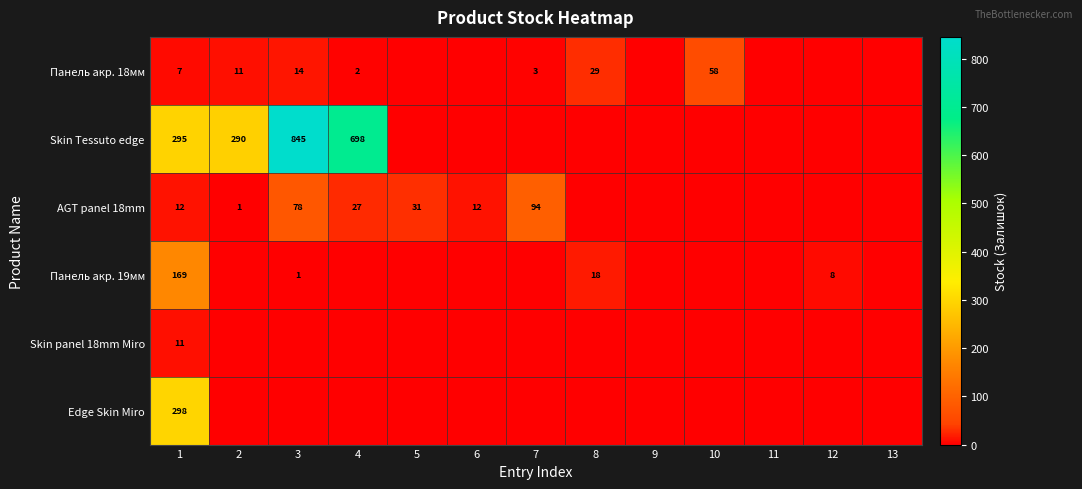

Count the number of data series in this chart.

6